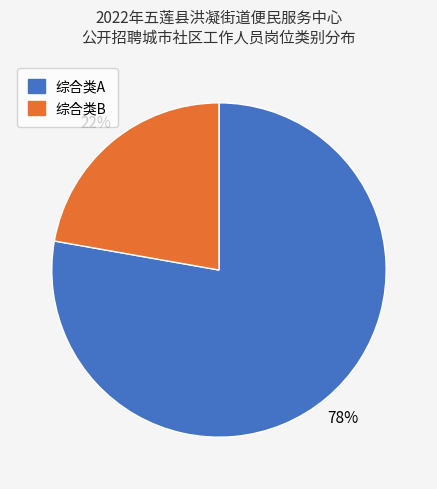

Which category accounts for the majority?

综合类A